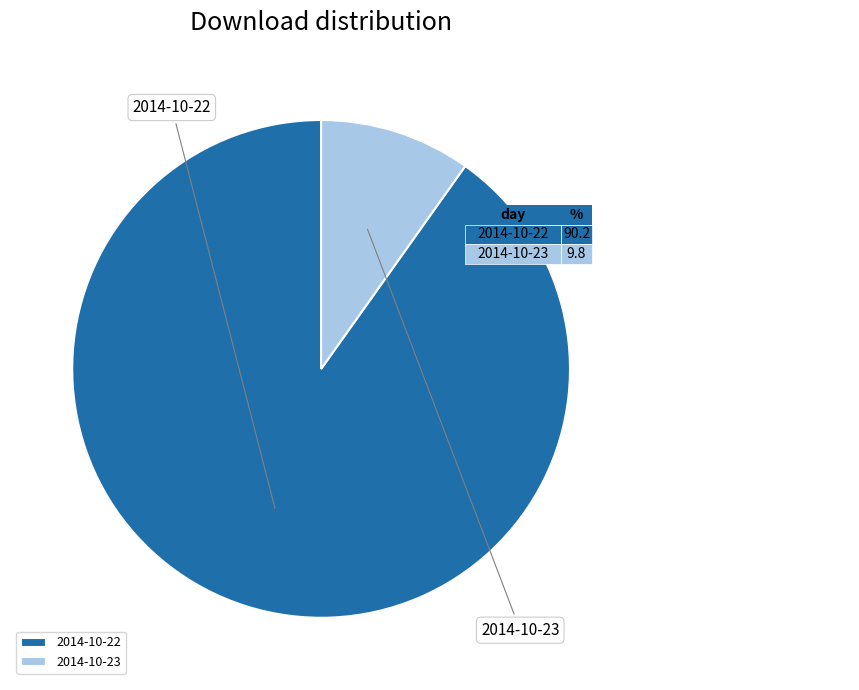

What percentage is NOT represented by 2014-10-22?

9.8%